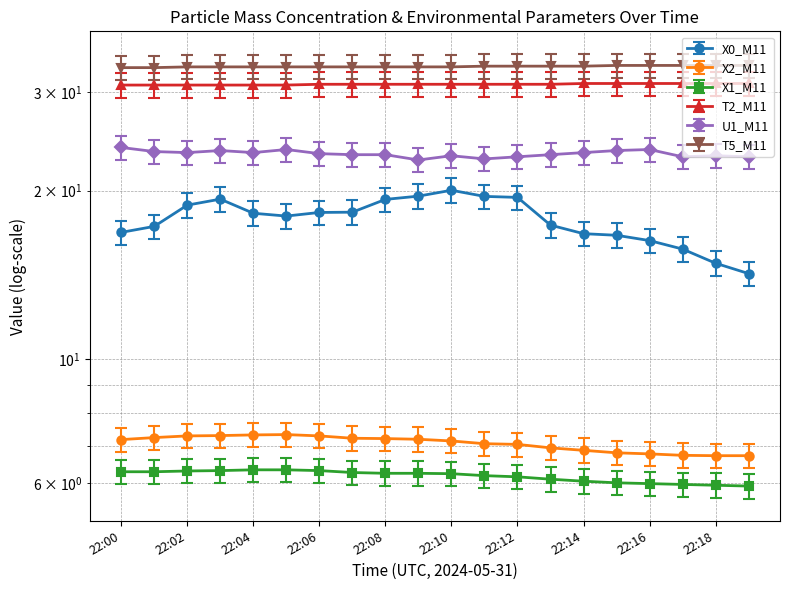

Does the chart display data point markers on the line(s)?

Yes